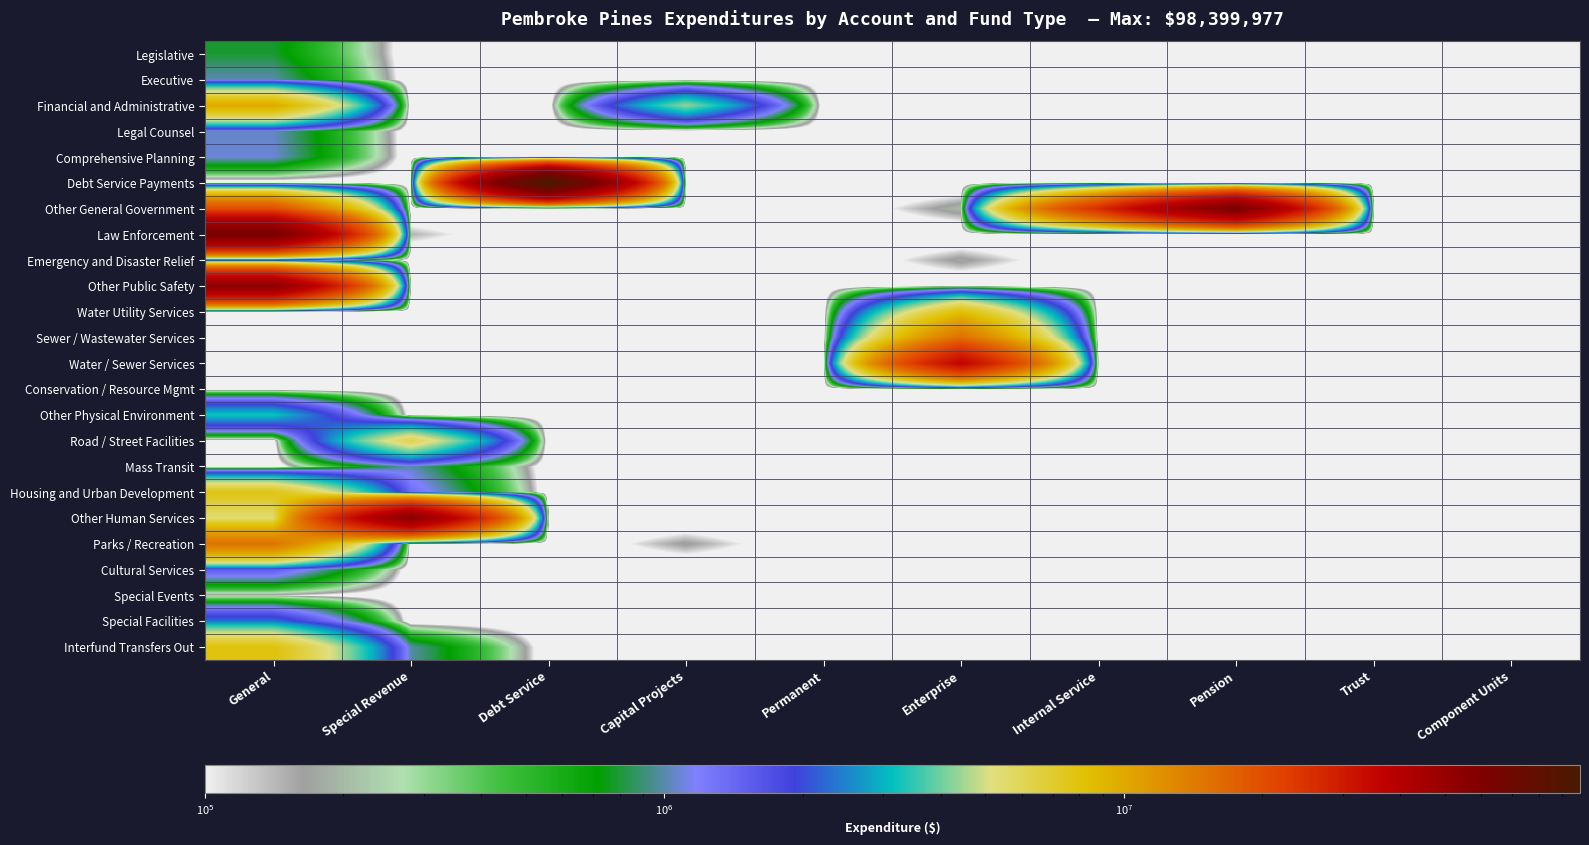

List the series in order of their peak value, lowest first.

Conservation / Resource Mgmt, Special Events, Legislative, Executive, Mass Transit, Legal Counsel, Comprehensive Planning, Emergency and Disaster Relief, Cultural Services, Special Facilities, Other Physical Environment, Road / Street Facilities, Housing and Urban Development, Interfund Transfers Out, Water Utility Services, Financial and Administrative, Parks / Recreation, Sewer / Wastewater Services, Water / Sewer Services, Other Public Safety, Other Human Services, Other General Government, Law Enforcement, Debt Service Payments